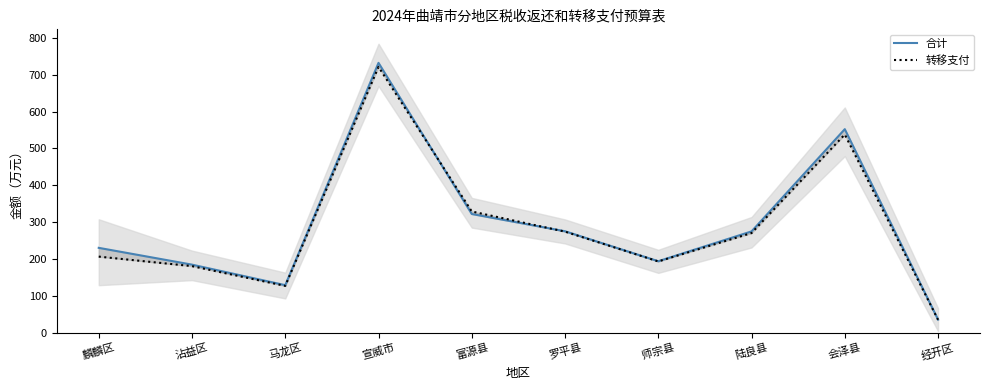

What is the difference between the 合计 values at 宣威市 and 会泽县?

179.8